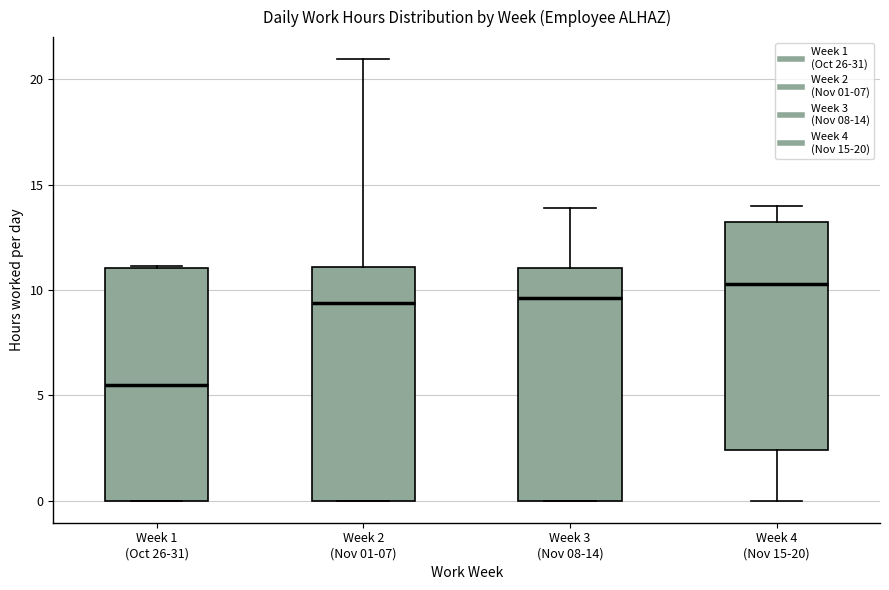

Which box's median line is the lowest?

Week 1 (Oct 26-31)